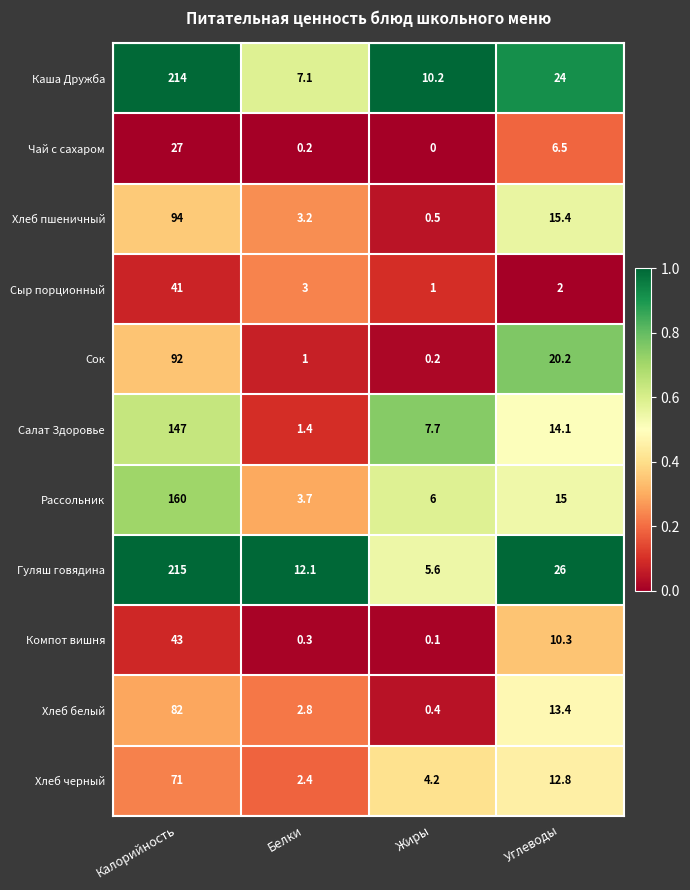

At which label does Хлеб пшеничный reach its minimum?

Жиры